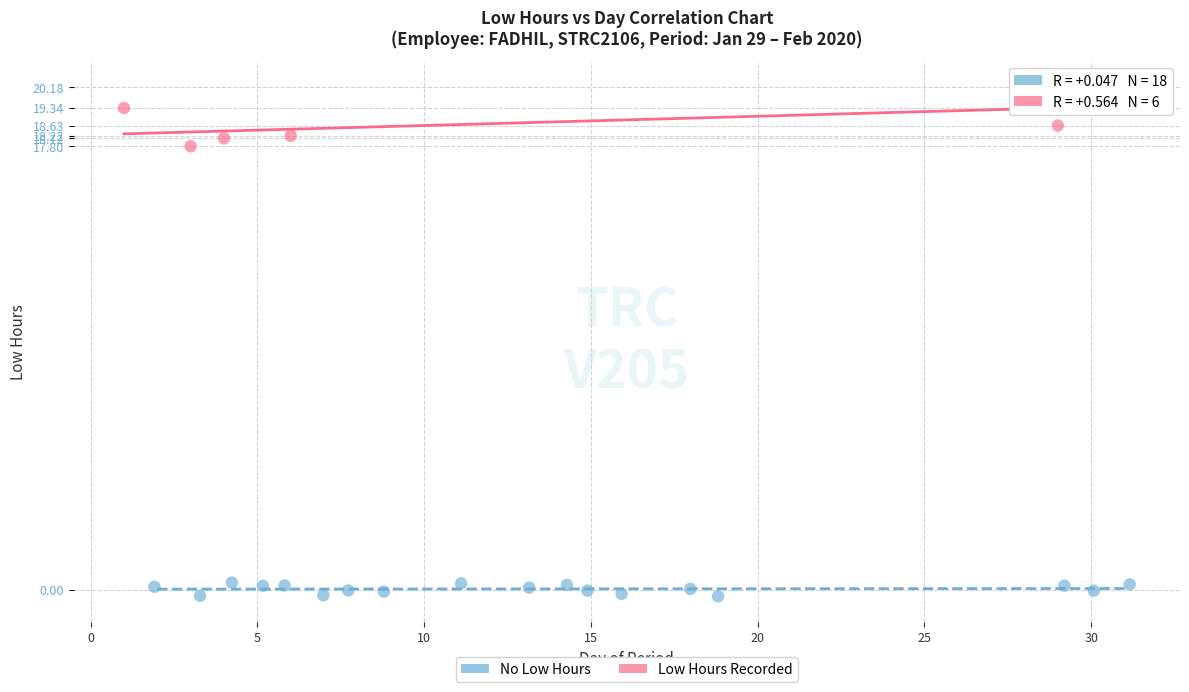

Which series has the widest spread of Y values?

Low Hours Recorded